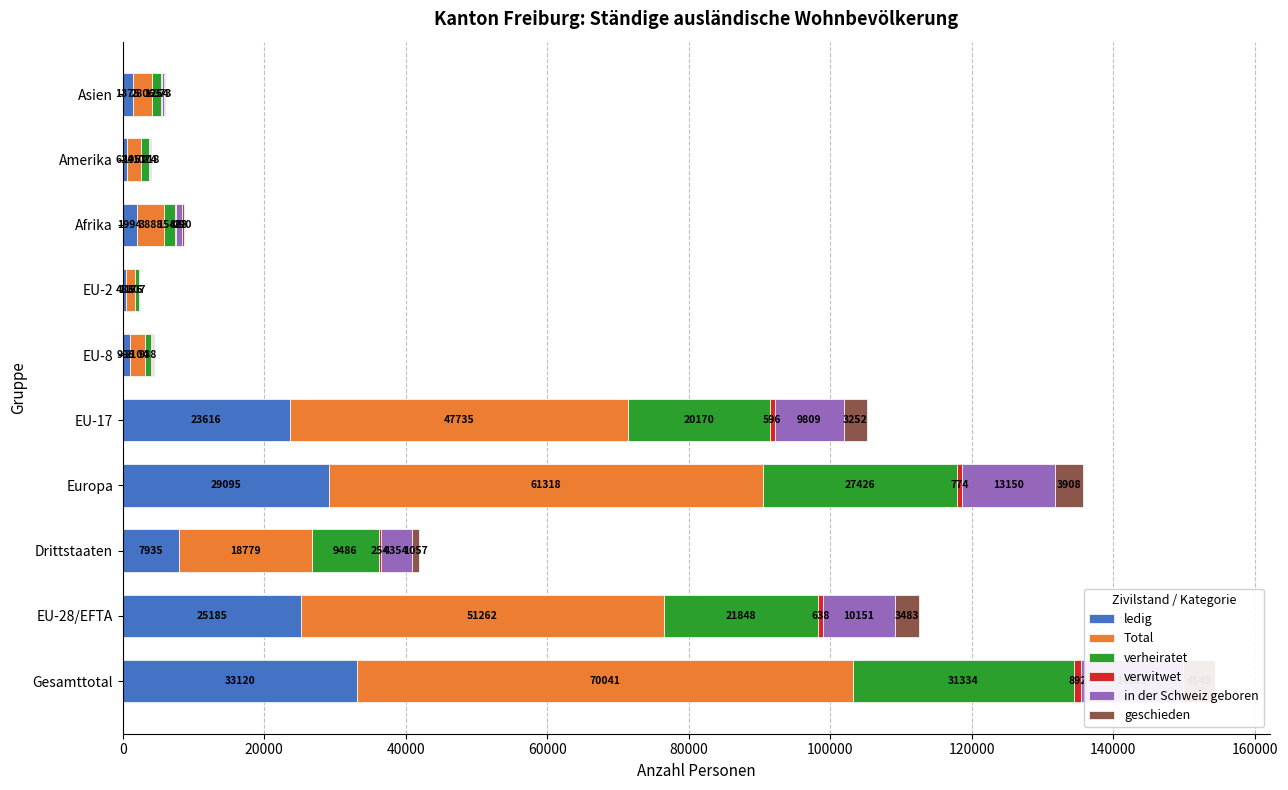

The value of Total at 100000 is 2104. True or false?

True